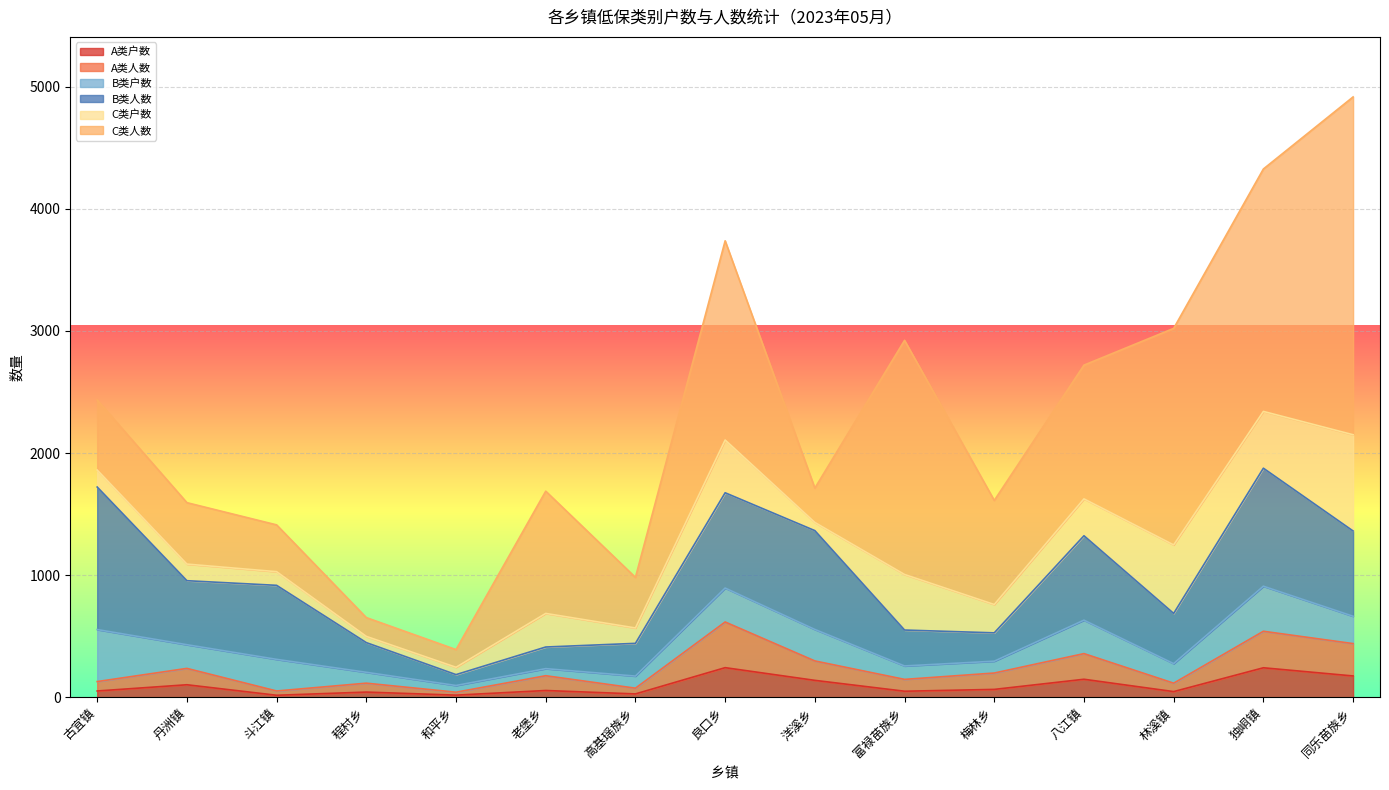

What is the greatest value displayed?

2766